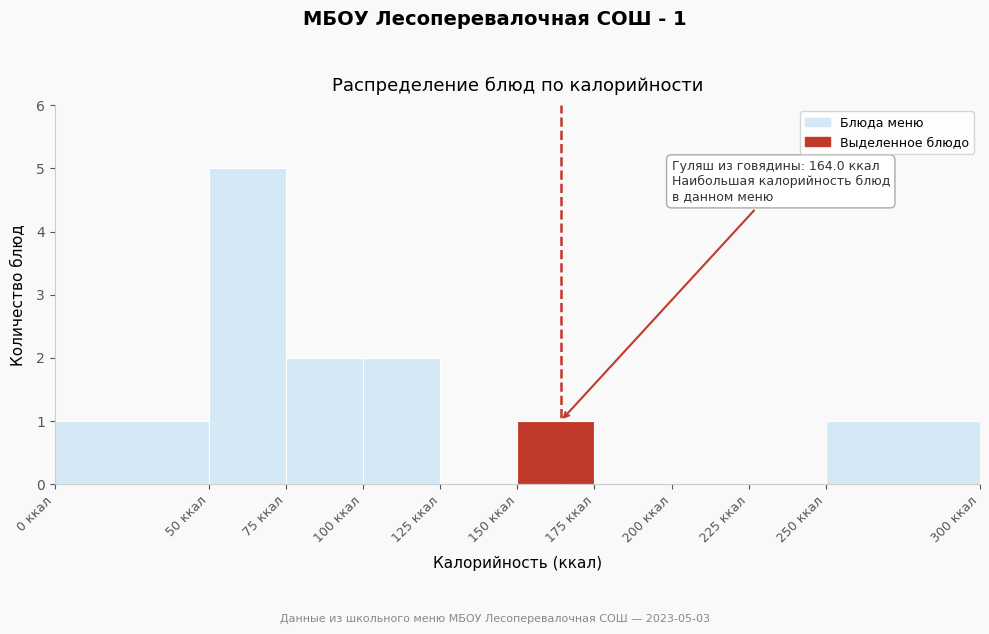

Over which range of the x-axis is the bar tallest?

50 to 75